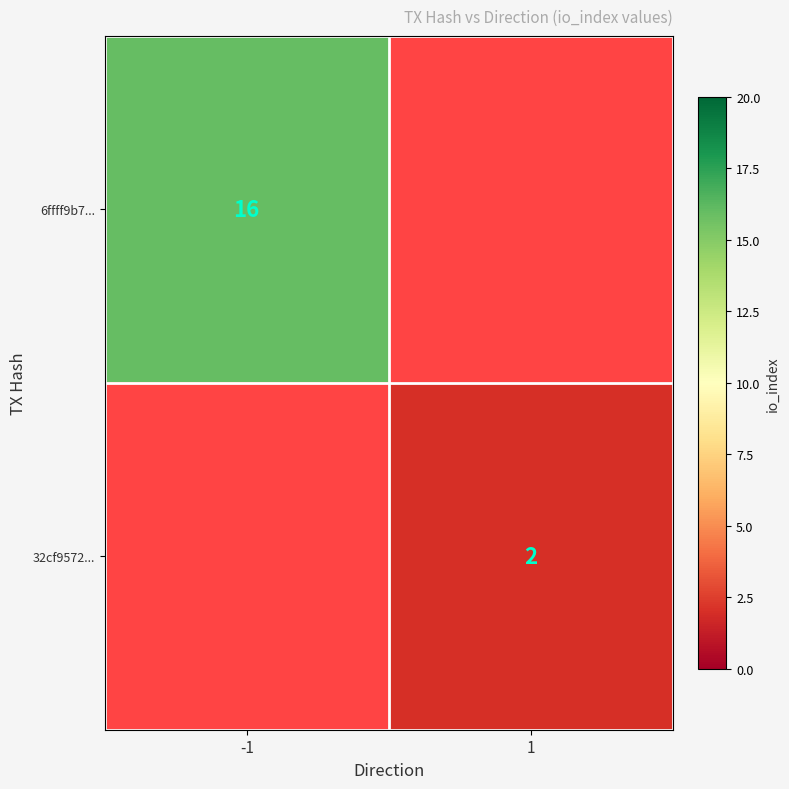

The value of 6ffff9b7... at -1 is 16. True or false?

True